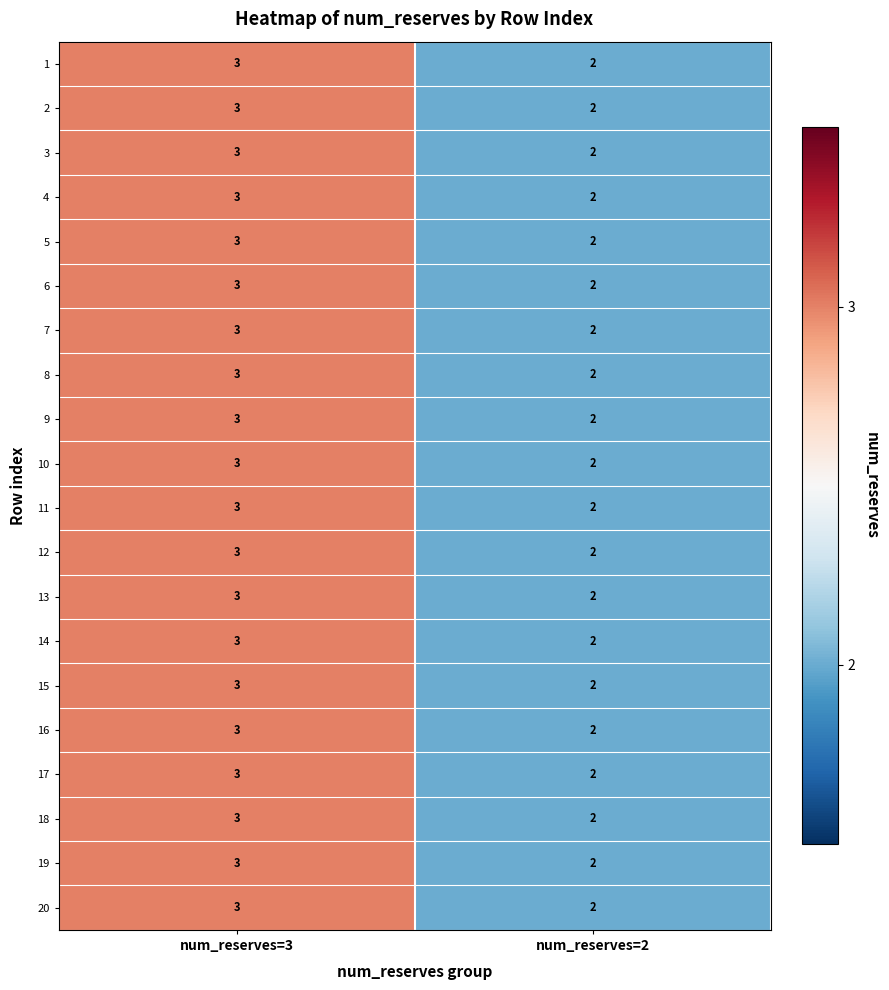

At which category is the sum across all series the highest?

num_reserves=3